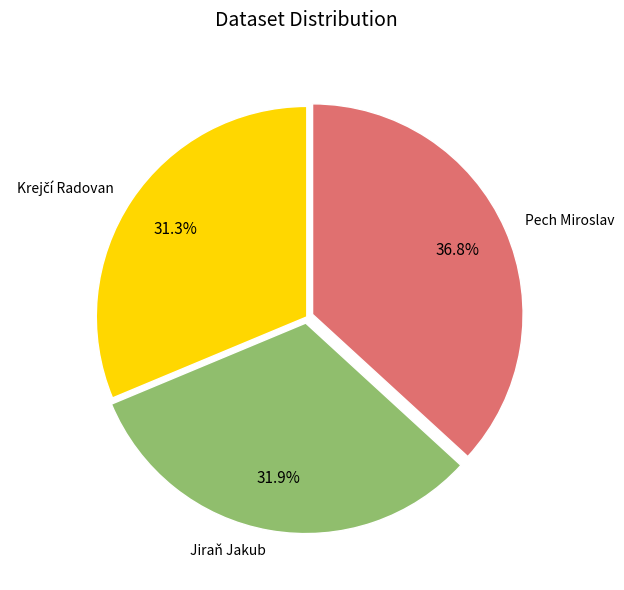

How many slices are in this pie chart?

3